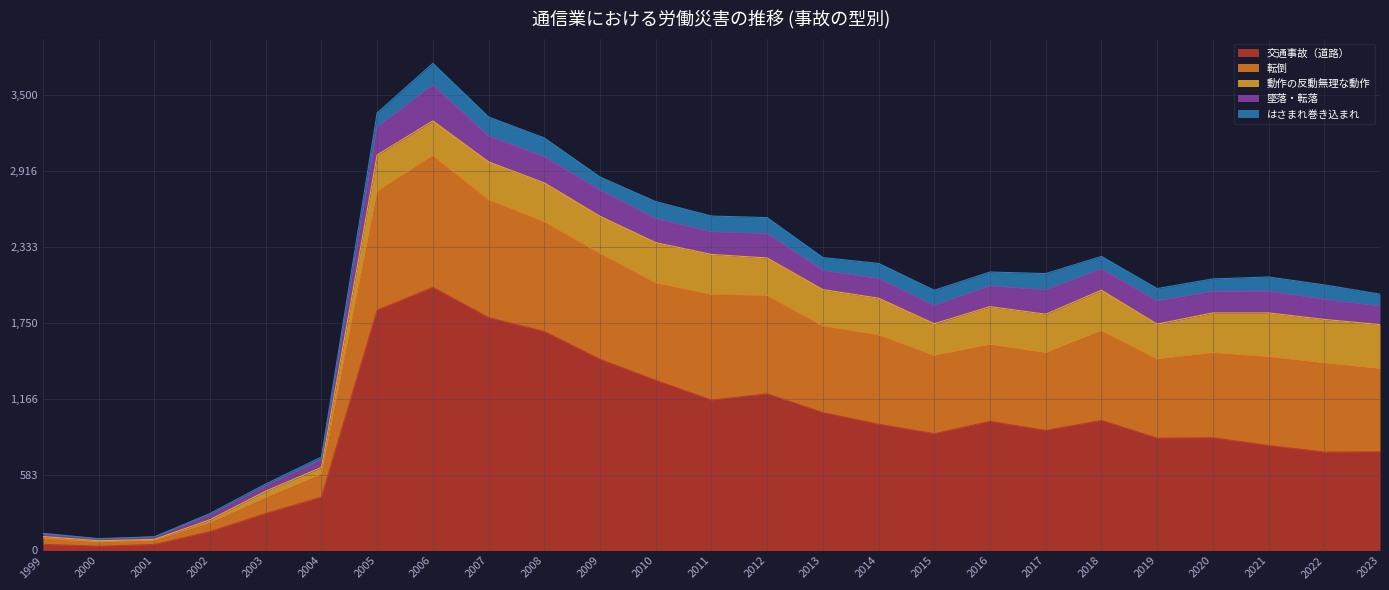

What is the sum of all 交通事故（道路） values?

23324